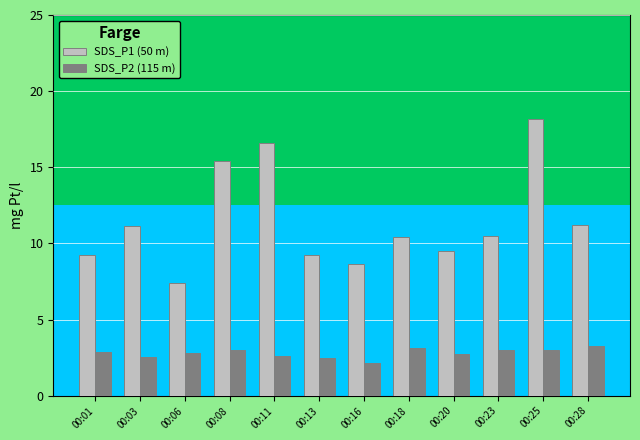

What is the value of the SDS_P2 (115 m) bar at the 1st from the left?

2.9